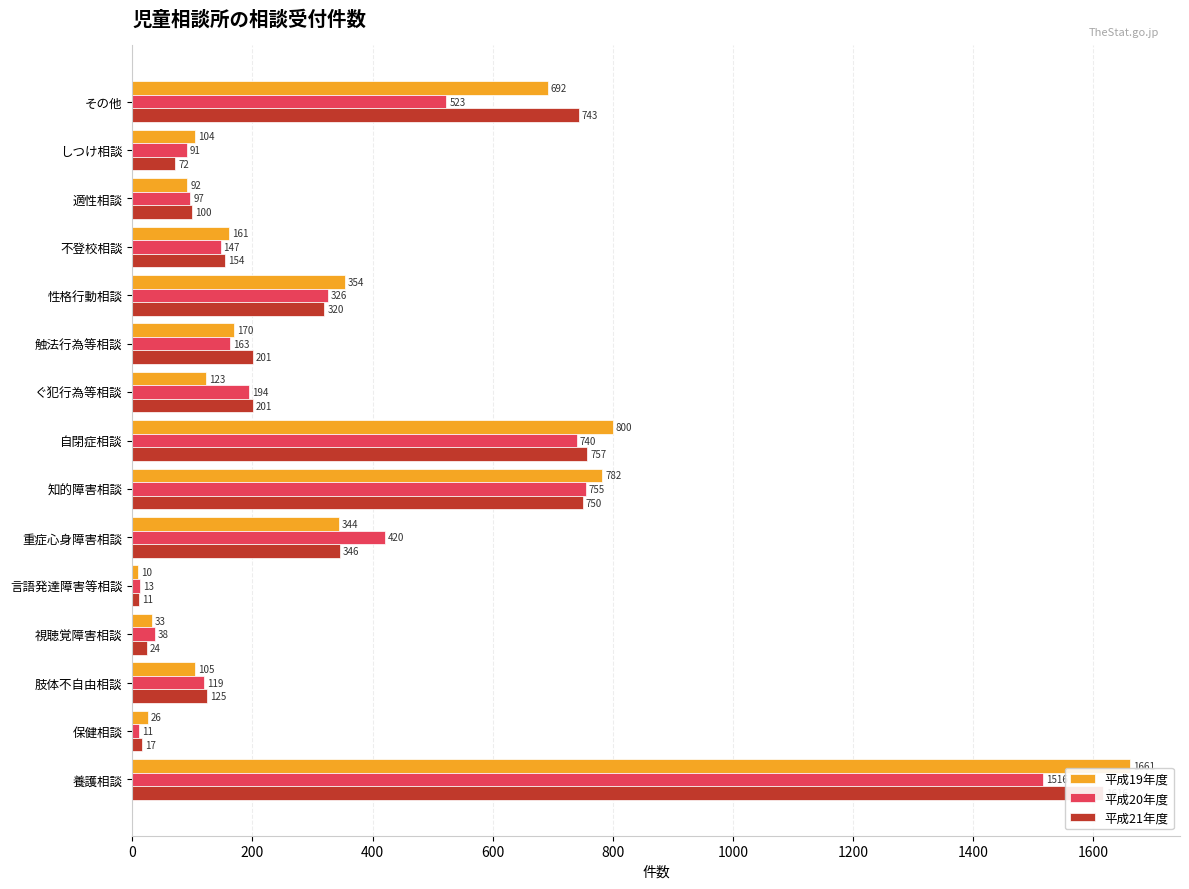

The 平成20年度 series shows 2120 at 養護相談. True or false?

False